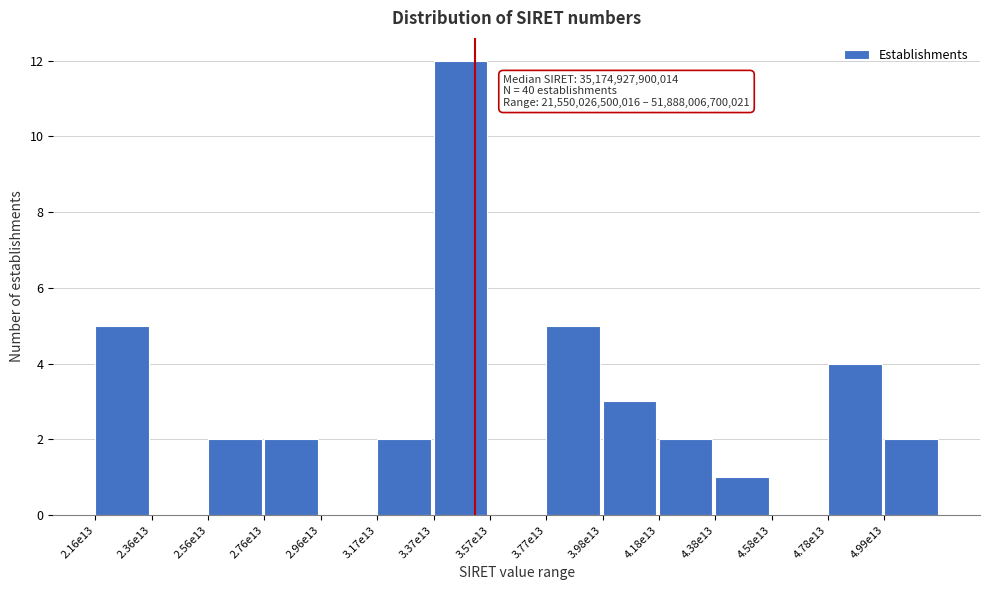

Reading right to left, transcribe all the data shown in this chart.

4.99e13=2	4.78e13=4	4.58e13=0	4.38e13=1	4.18e13=2	3.98e13=3	3.77e13=5	3.57e13=0	3.37e13=12	3.17e13=2	2.96e13=0	2.76e13=2	2.56e13=2	2.36e13=0	2.16e13=5